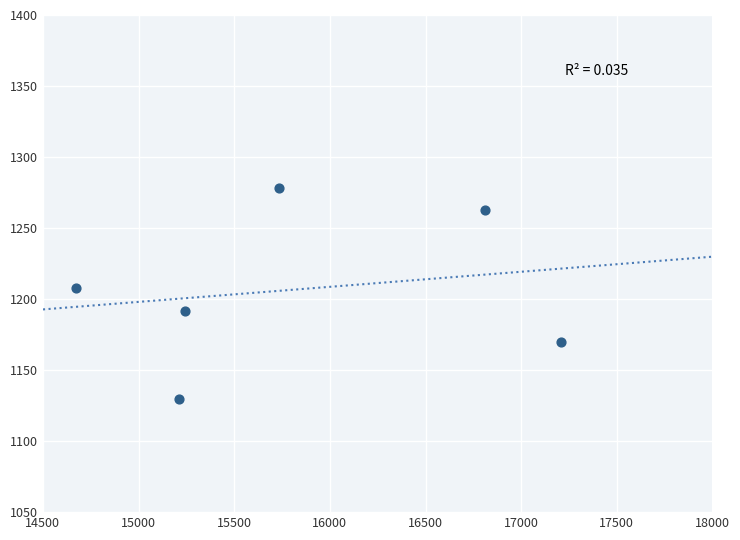

What is the average Y value?

1206.7